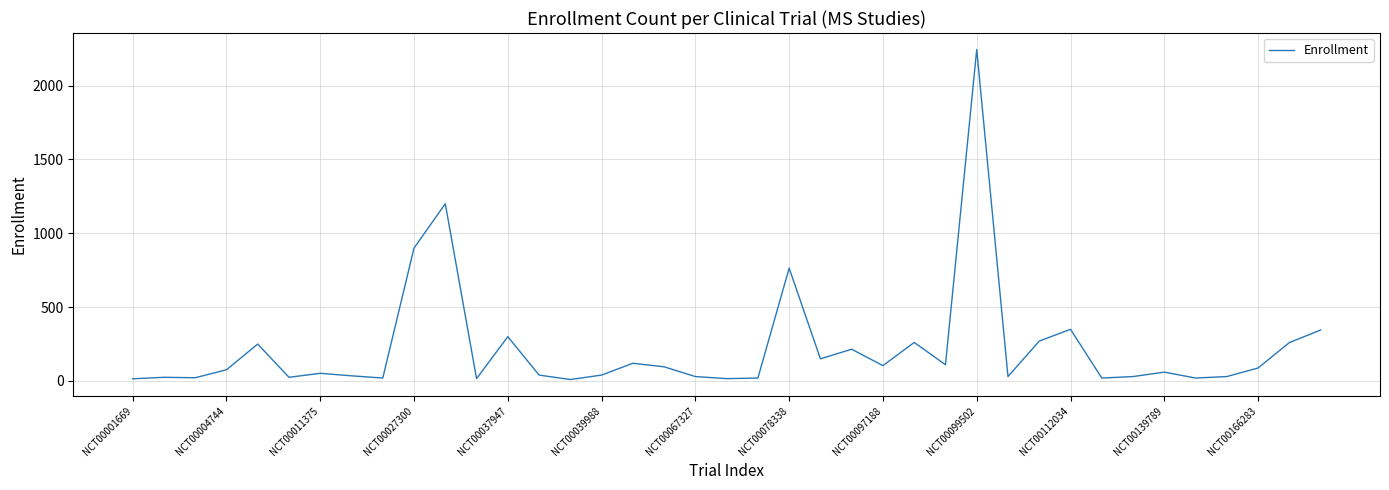

What is the difference between the maximum and minimum values?

2234